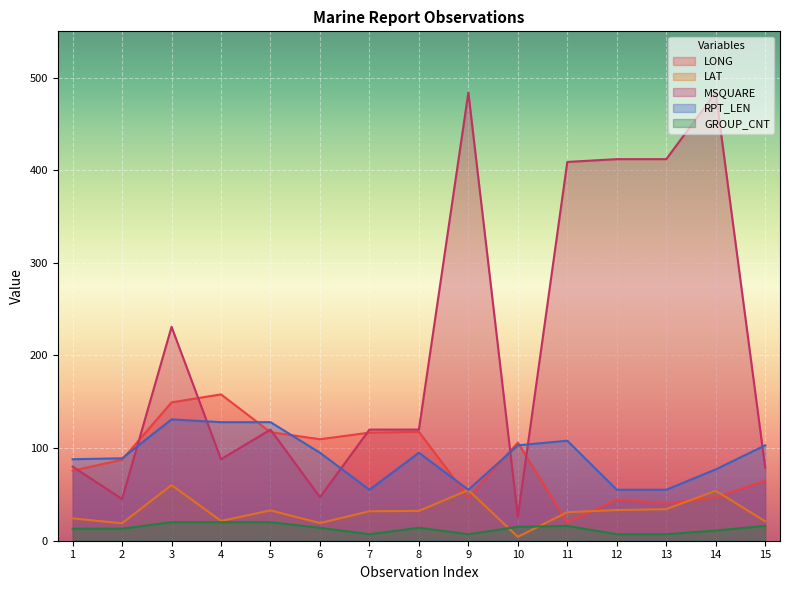

Reading left to right, extract all data points from this chart.

LONG: 1=75.6	2=87.4	3=149.4	4=158.0	5=117.2	6=109.6	7=116.7	8=117.6	9=46.8	10=105.9	11=19.9	12=44.4	13=40.3	14=46.9	15=64.8
LAT: 1=24.1	2=18.8	3=60.1	4=21.4	5=32.7	6=19.1	7=31.8	8=32.2	9=54.7	10=4.2	11=30.8	12=33.1	13=34.1	14=54.0	15=21.0
MSQUARE: 1=80.0	2=45.0	3=231.0	4=88.0	5=120.0	6=47.0	7=120.0	8=120.0	9=484.0	10=26.0	11=409.0	12=412.0	13=412.0	14=484.0	15=79.0
RPT_LEN: 1=88.0	2=89.0	3=131.0	4=128.0	5=128.0	6=95.0	7=55.0	8=95.0	9=55.0	10=103.0	11=108.0	12=55.0	13=55.0	14=77.0	15=103.0
GROUP_CNT: 1=13.0	2=13.0	3=20.0	4=20.0	5=20.0	6=14.0	7=7.0	8=14.0	9=7.0	10=15.0	11=16.0	12=7.0	13=7.0	14=11.0	15=16.0